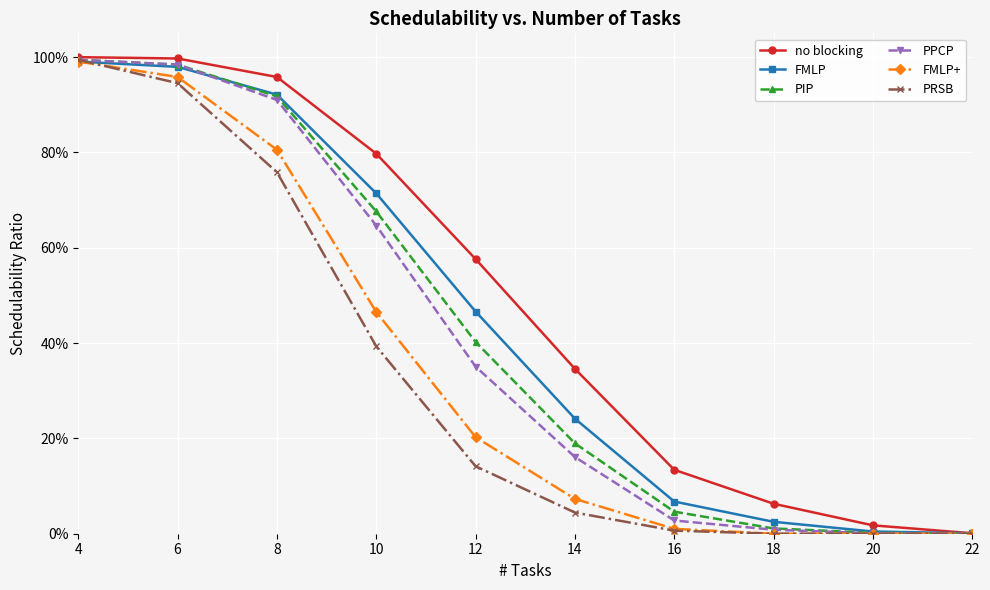

What is the value of the FMLP+ point at the 1st from the left?

1.0